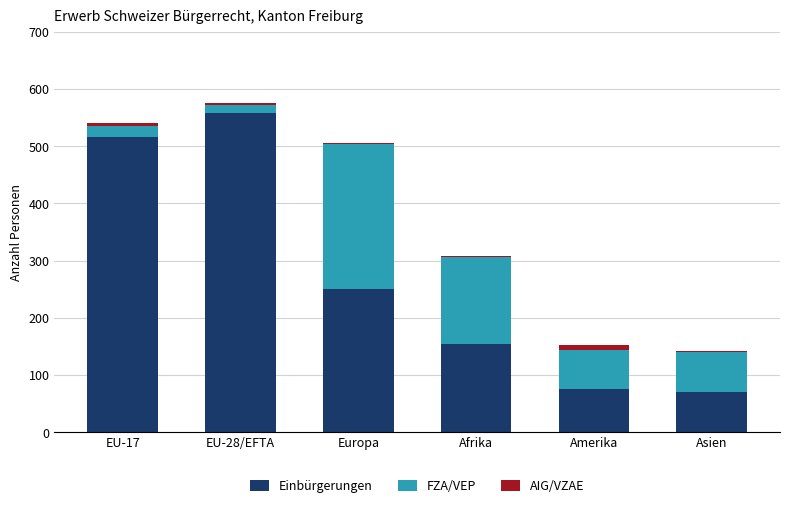

How many distinct data groups are displayed?

3